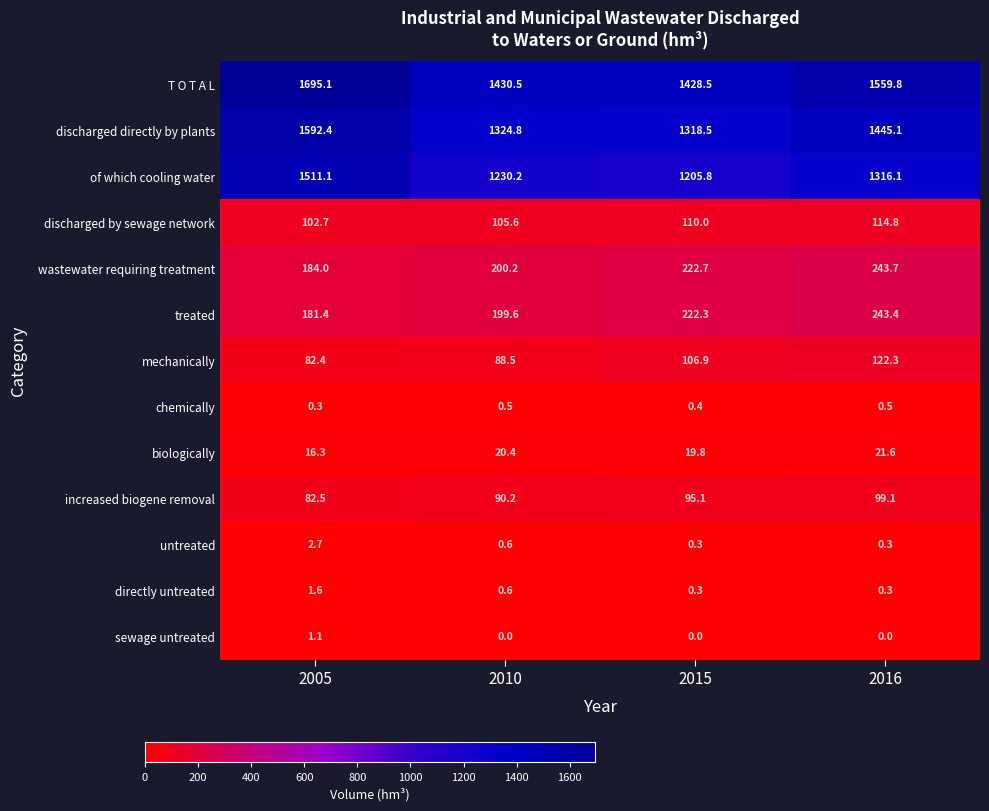

At how many categories does at least one series exceed 283?

4